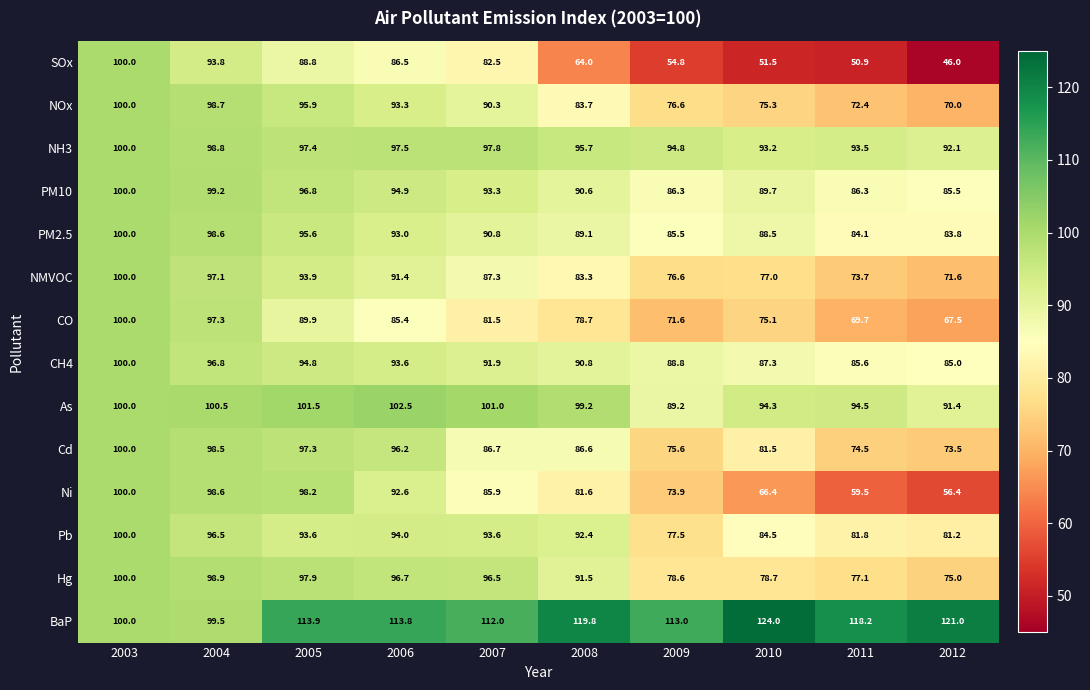

What is the maximum value shown in the chart?

124.0